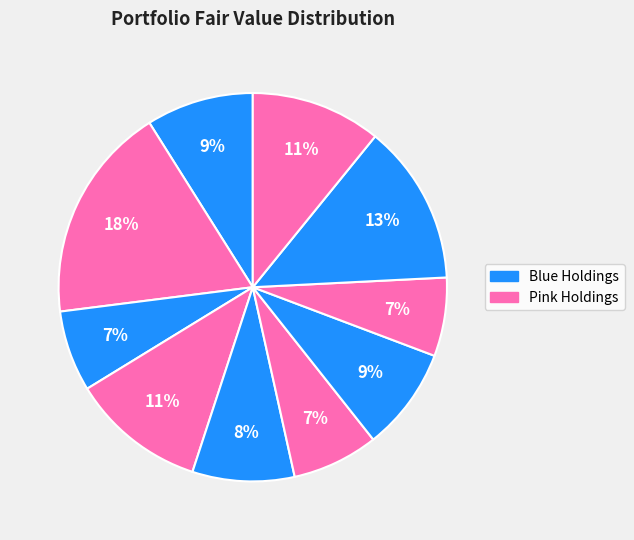

Is it true that דלק קבוצה is 1% of the pie?

False